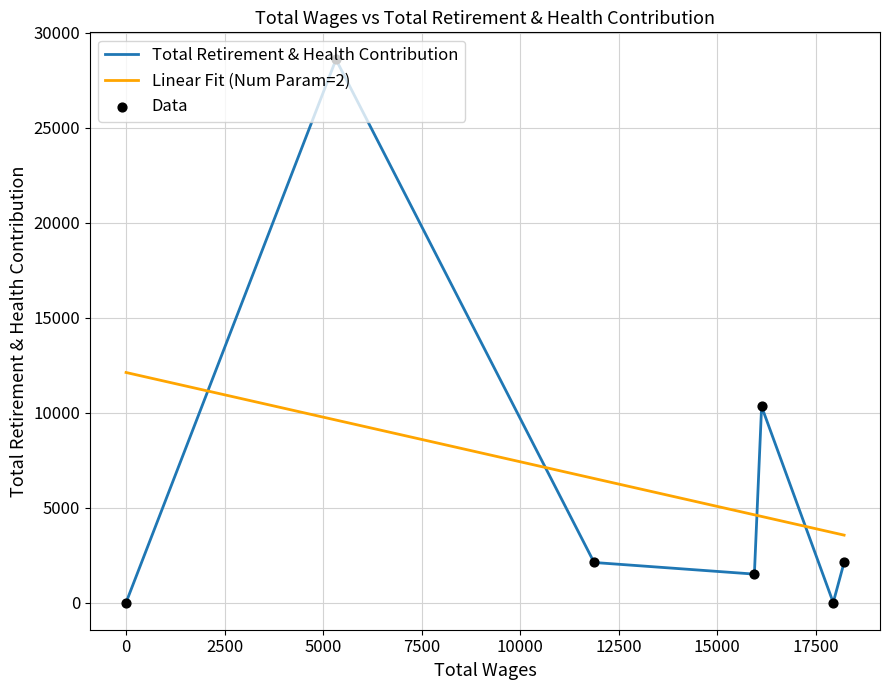

Which series has the widest spread of values?

Total Retirement & Health Contribution